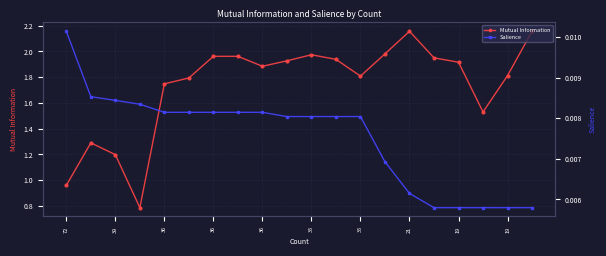

How many lines are shown in the chart?

2